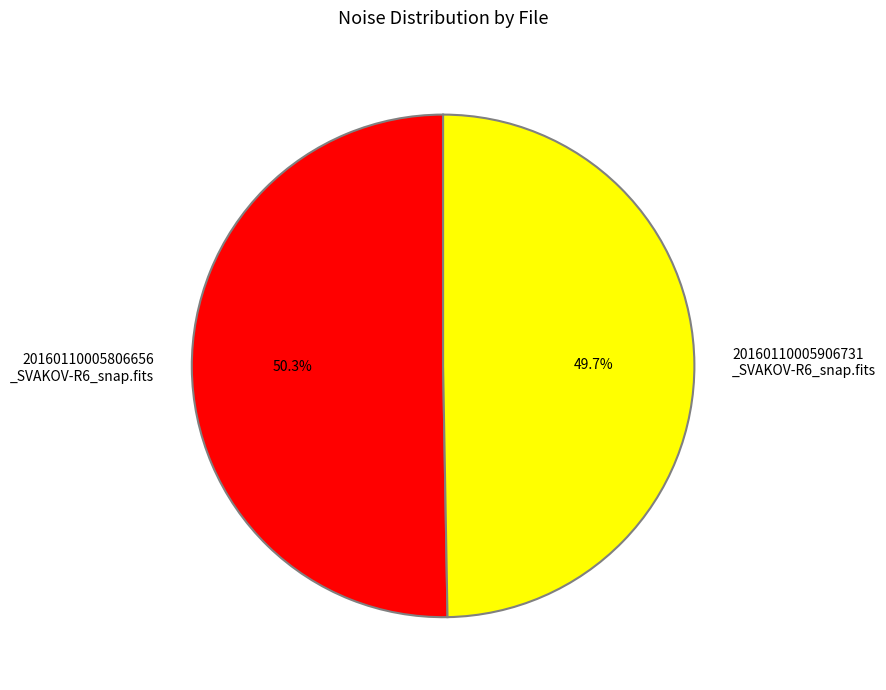

Do 20160110005806656 _SVAKOV-R6_snap.fits and 20160110005906731 _SVAKOV-R6_snap.fits together represent more than half of the pie?

Yes